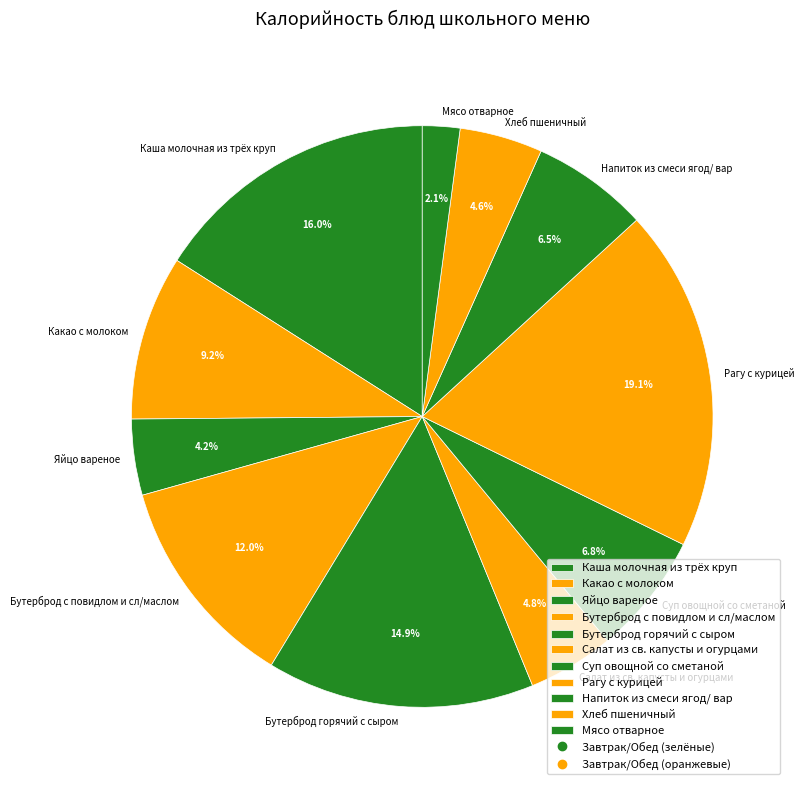

Count the number of slices in the pie.

11